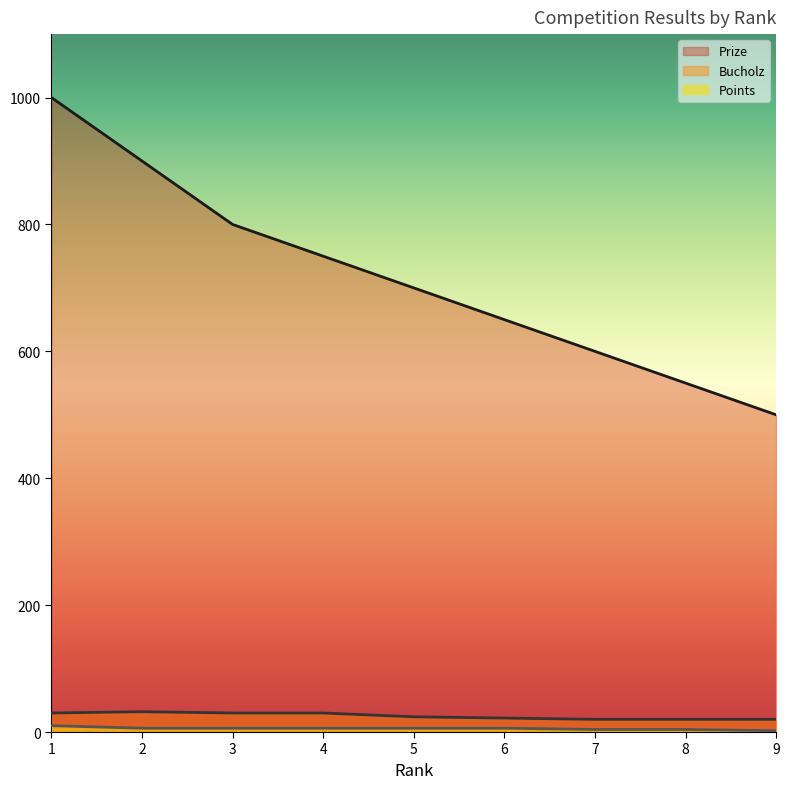

What is the total value across all series at 2?

938